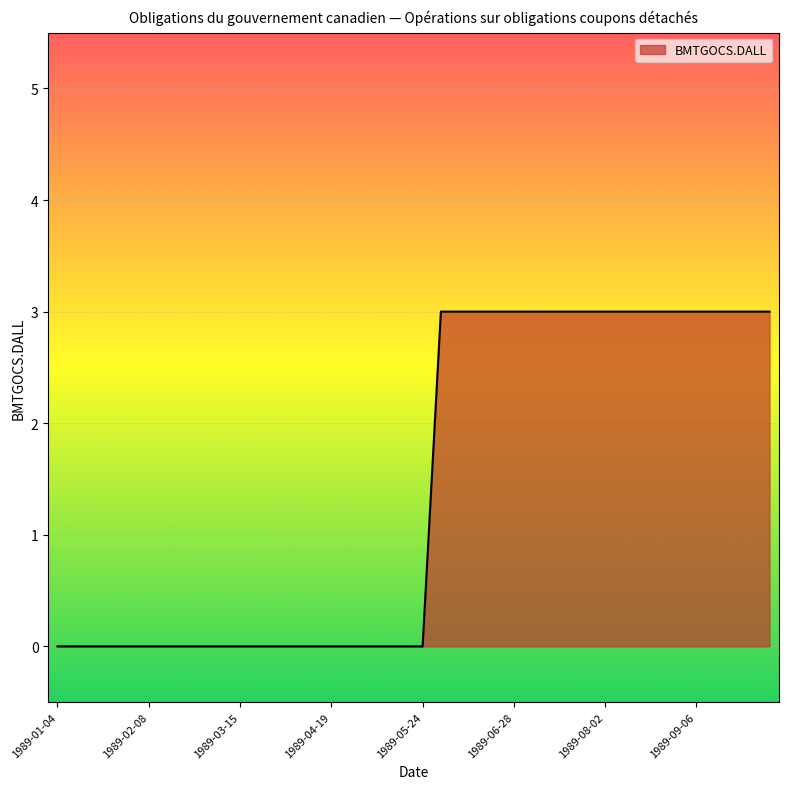

Count the values in the range 0 to 3.

40